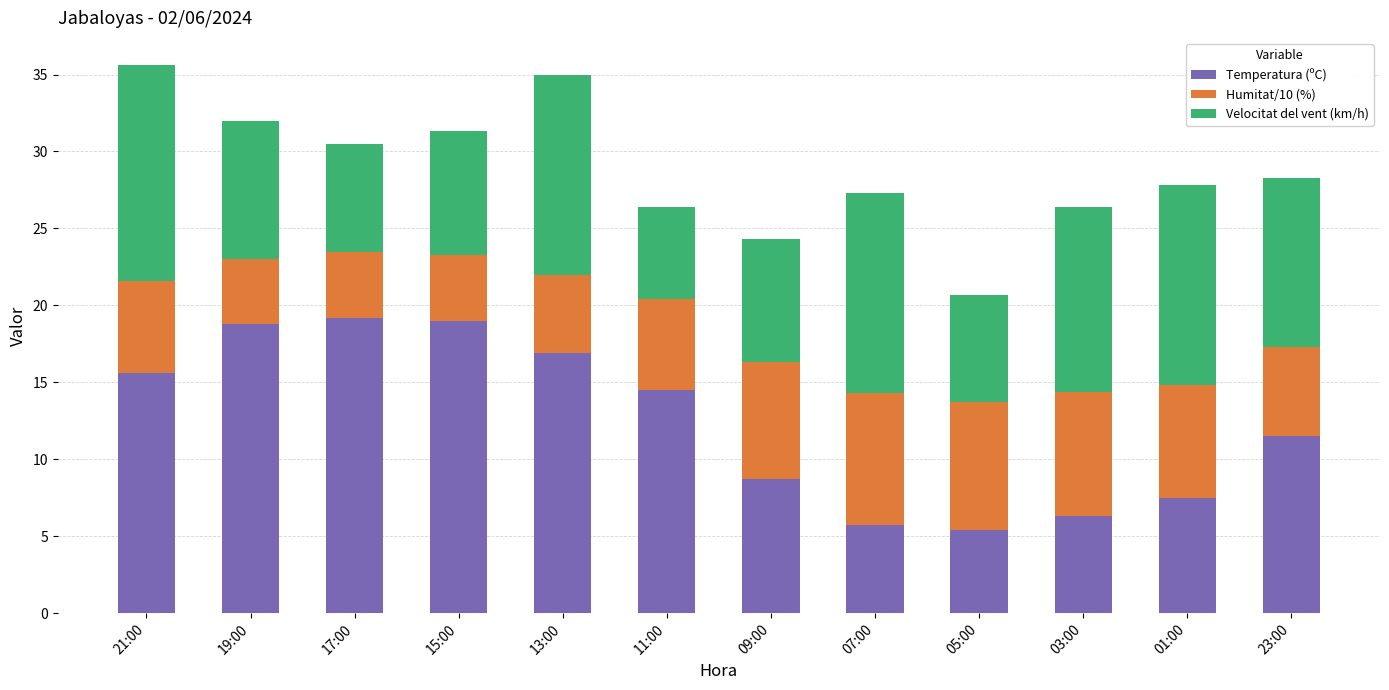

How many bars are there in total?

12